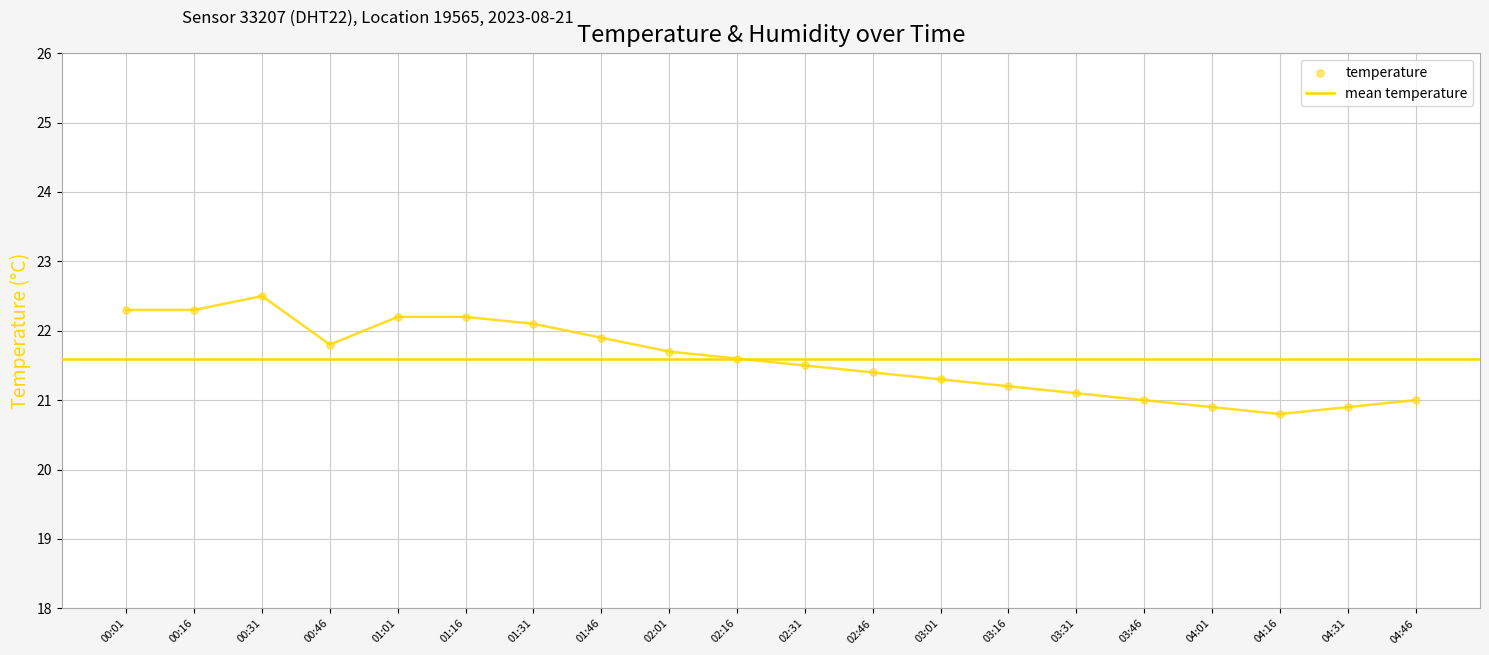

What is the change in value from 02:31 to 03:01?

-0.2